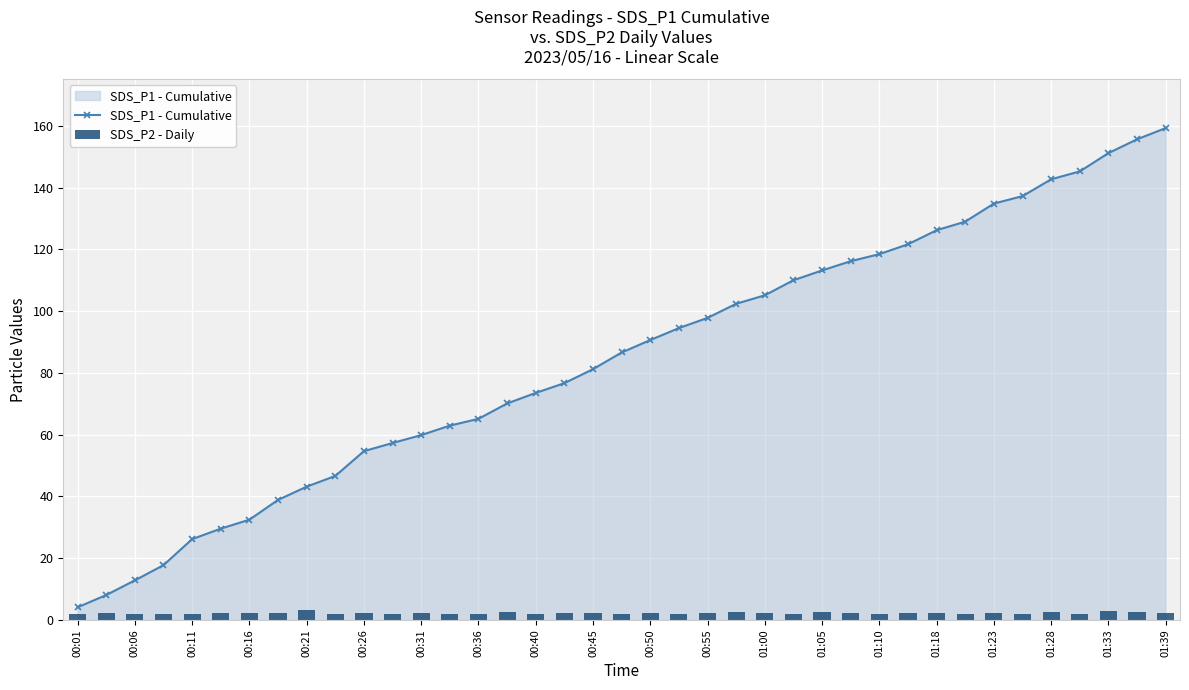

What is the minimum value for SDS_P1 - Cumulative?

4.1